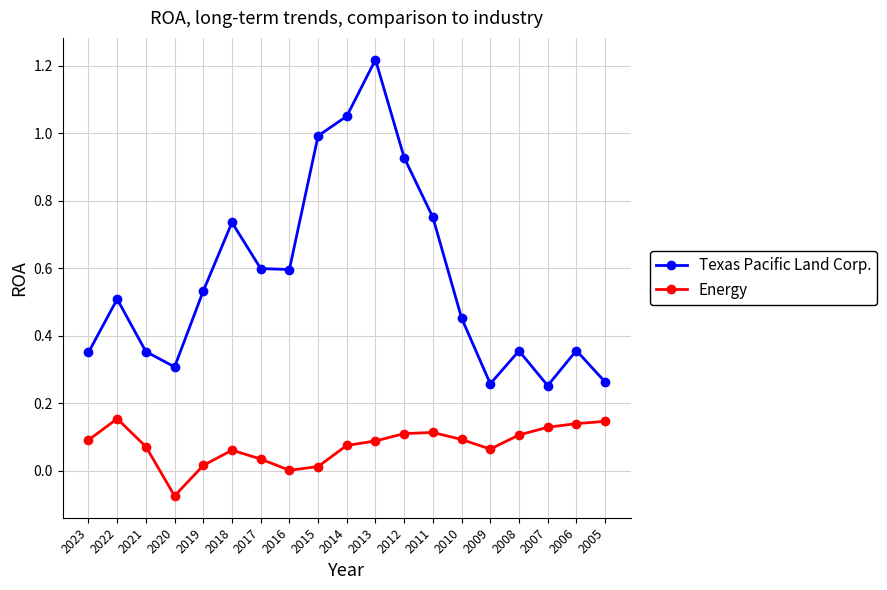

How many interior local peaks does the Texas Pacific Land Corp. series have?

5